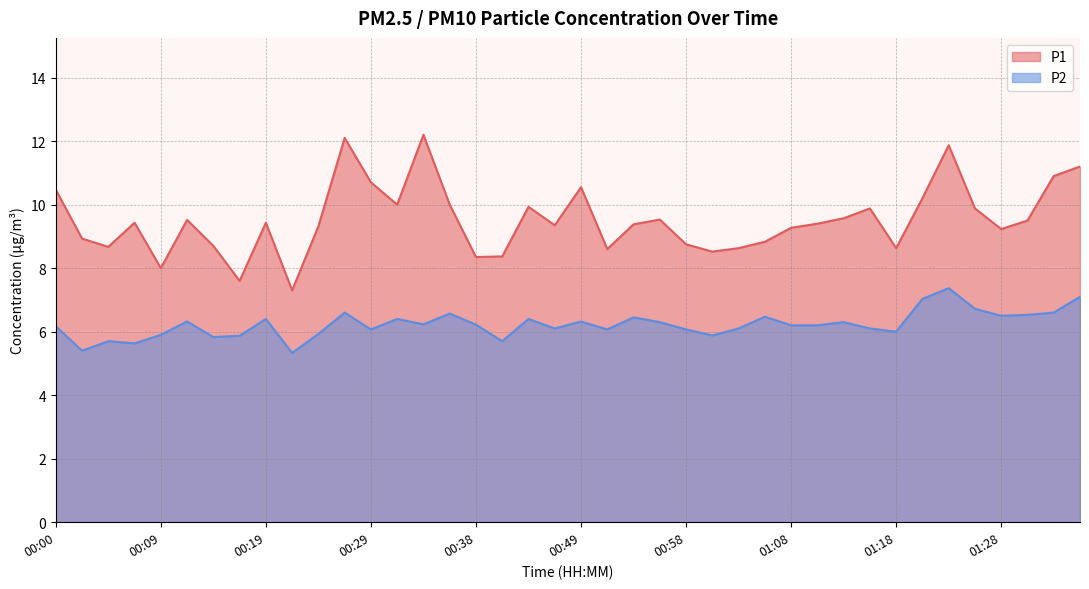

Between 01:13 and 00:41, which is larger?

01:13